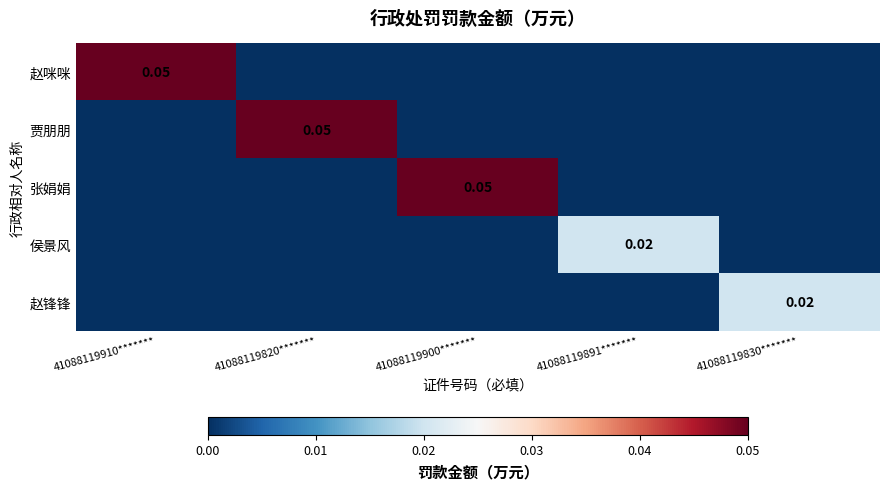

Count the number of data series in this chart.

5